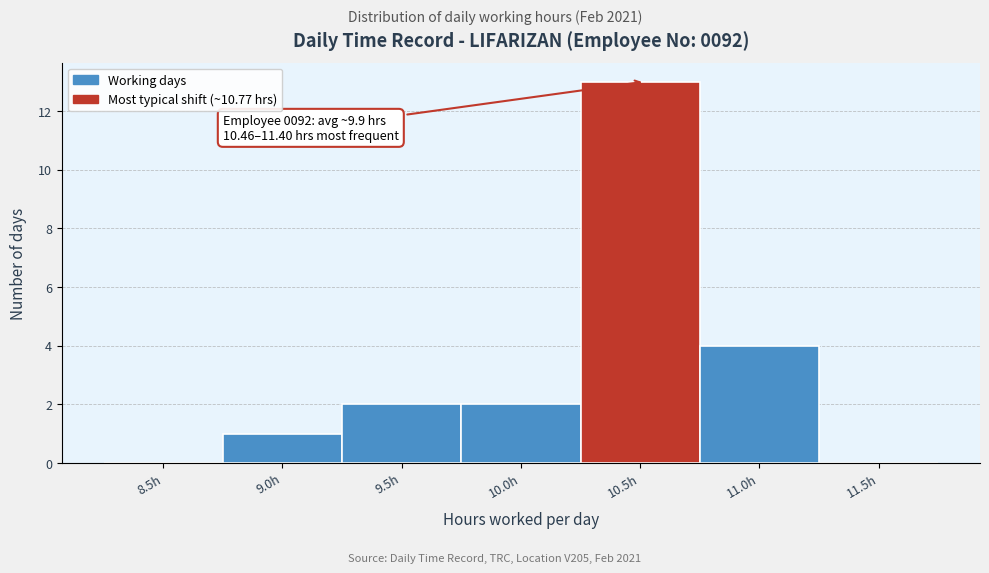

Reading left to right, transcribe all the data shown in this chart.

8.5h=0	9.0h=1	9.5h=2	10.0h=2	10.5h=13	11.0h=4	11.5h=0